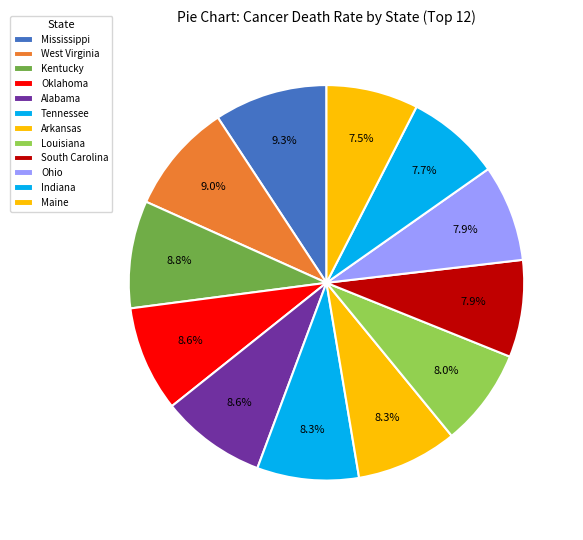

Count the number of slices in the pie.

12